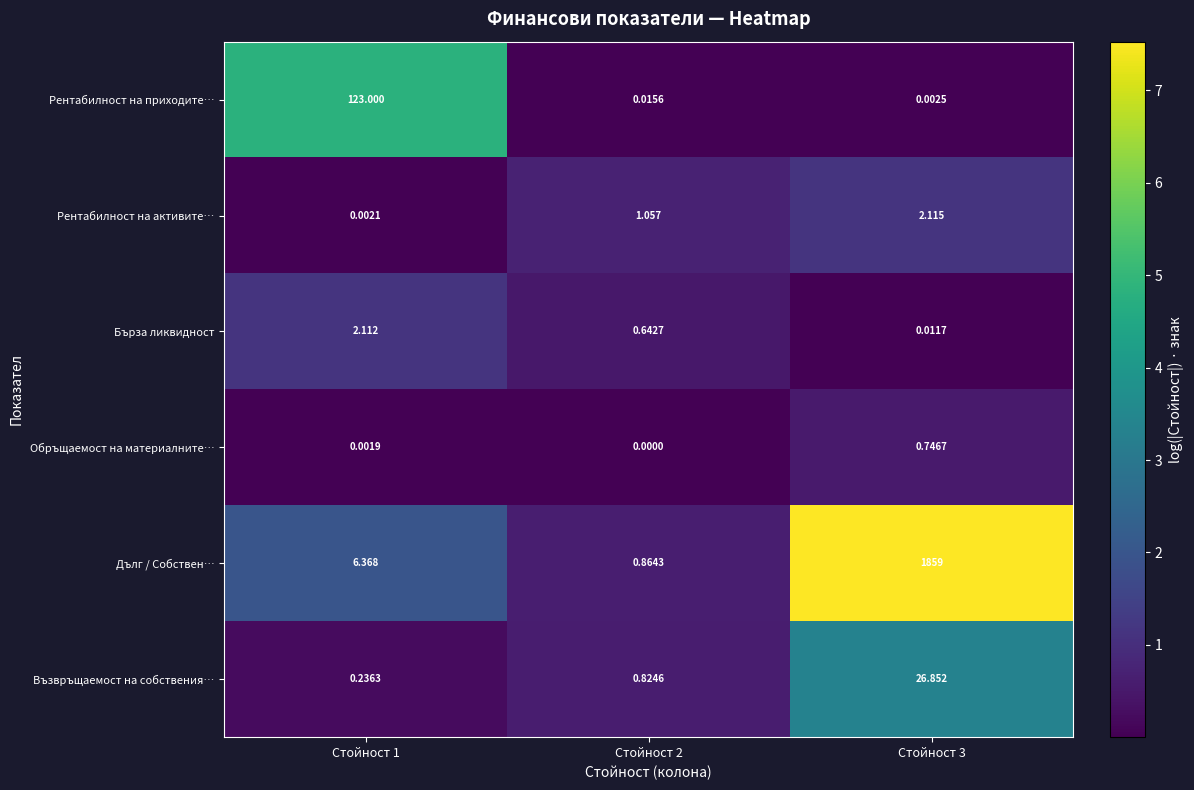

At Стойност 3, list the series in order from largest to smallest.

Дълг / Собствен…, Възвръщаемост на собствения…, Рентабилност на активите…, Обръщаемост на материалните…, Бърза ликвидност, Рентабилност на приходите…